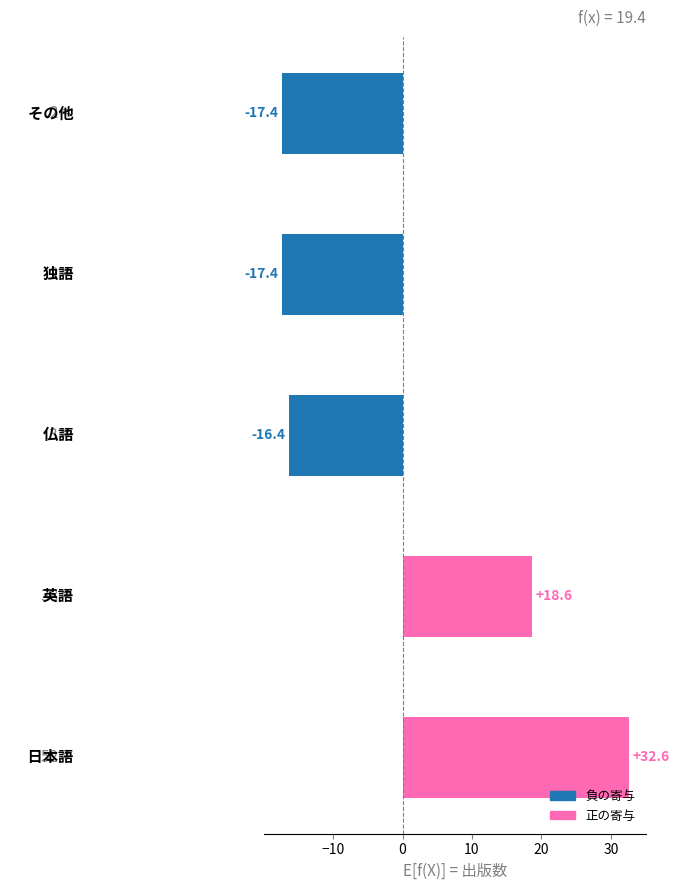

How many data points are above -16?

2